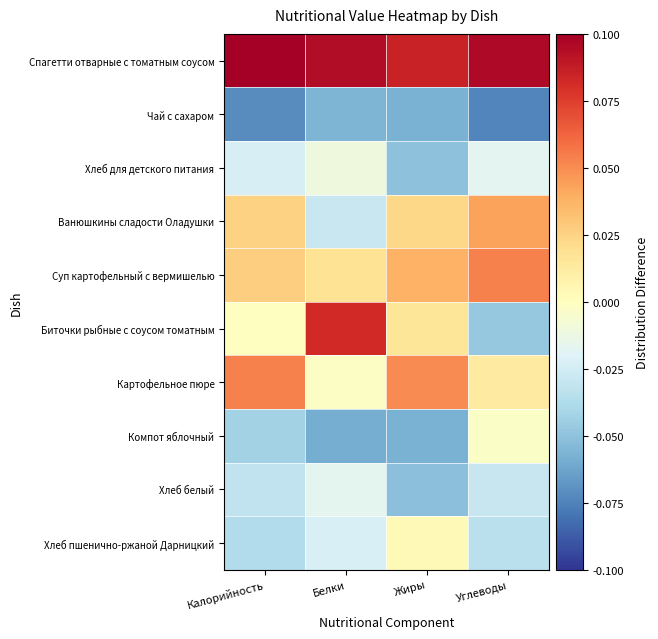

Reading left to right, what are all the values shown in this chart?

Спагетти отварные с томатным соусом: Калорийность=0.1	Белки=0.1	Жиры=0.1	Углеводы=0.1
Чай с сахаром: Калорийность=-0.1	Белки=-0.1	Жиры=-0.1	Углеводы=-0.1
Хлеб для детского питания: Калорийность=-0.0	Белки=-0.0	Жиры=-0.1	Углеводы=-0.0
Ванюшкины сладости Оладушки: Калорийность=0.0	Белки=-0.0	Жиры=0.0	Углеводы=0.0
Суп картофельный с вермишелью: Калорийность=0.0	Белки=0.0	Жиры=0.0	Углеводы=0.1
Биточки рыбные с соусом томатным: Калорийность=-0.0	Белки=0.1	Жиры=0.0	Углеводы=-0.0
Картофельное пюре: Калорийность=0.1	Белки=-0.0	Жиры=0.1	Углеводы=0.0
Компот яблочный: Калорийность=-0.0	Белки=-0.1	Жиры=-0.1	Углеводы=-0.0
Хлеб белый: Калорийность=-0.0	Белки=-0.0	Жиры=-0.1	Углеводы=-0.0
Хлеб пшенично-ржаной Дарницкий: Калорийность=-0.0	Белки=-0.0	Жиры=0.0	Углеводы=-0.0